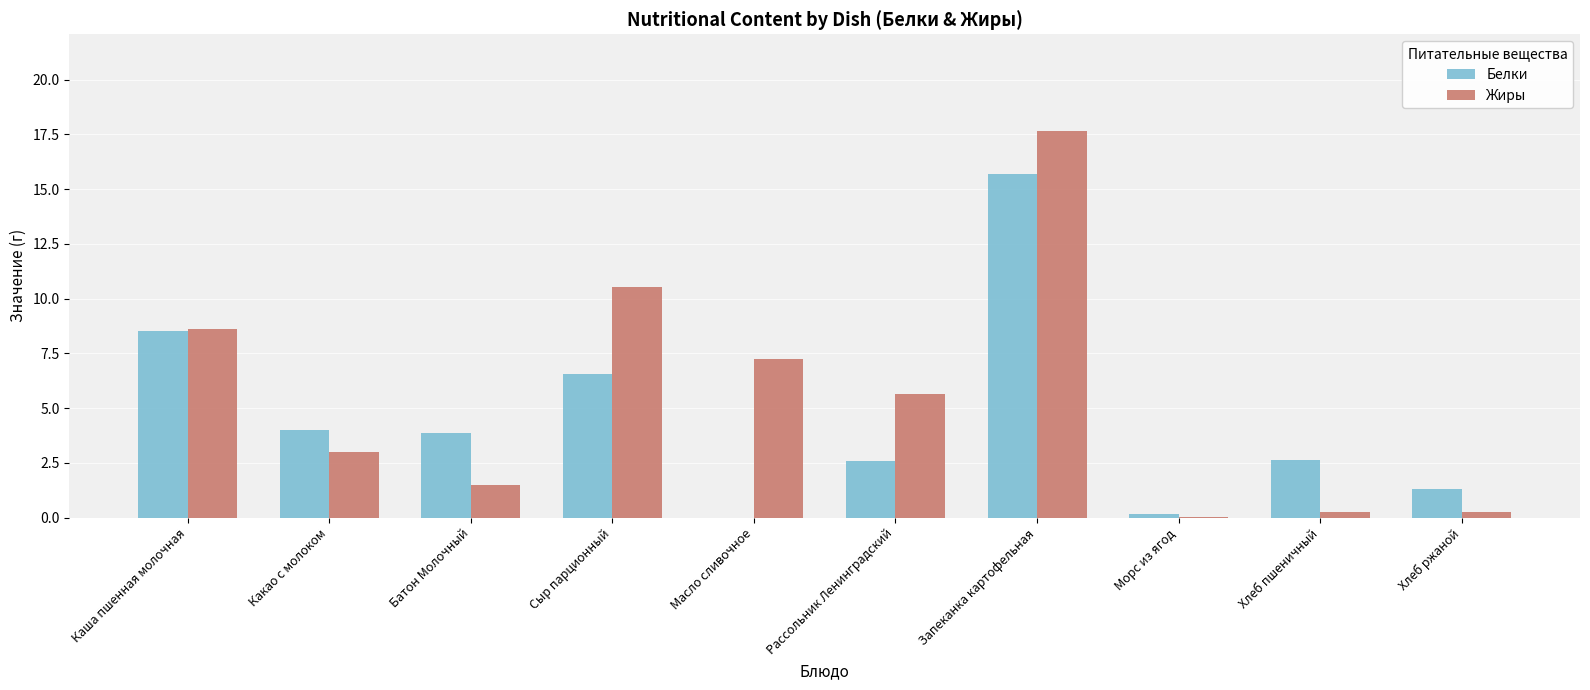

What is the sum of the Жиры values at Запеканка картофельная and Масло сливочное?

24.9